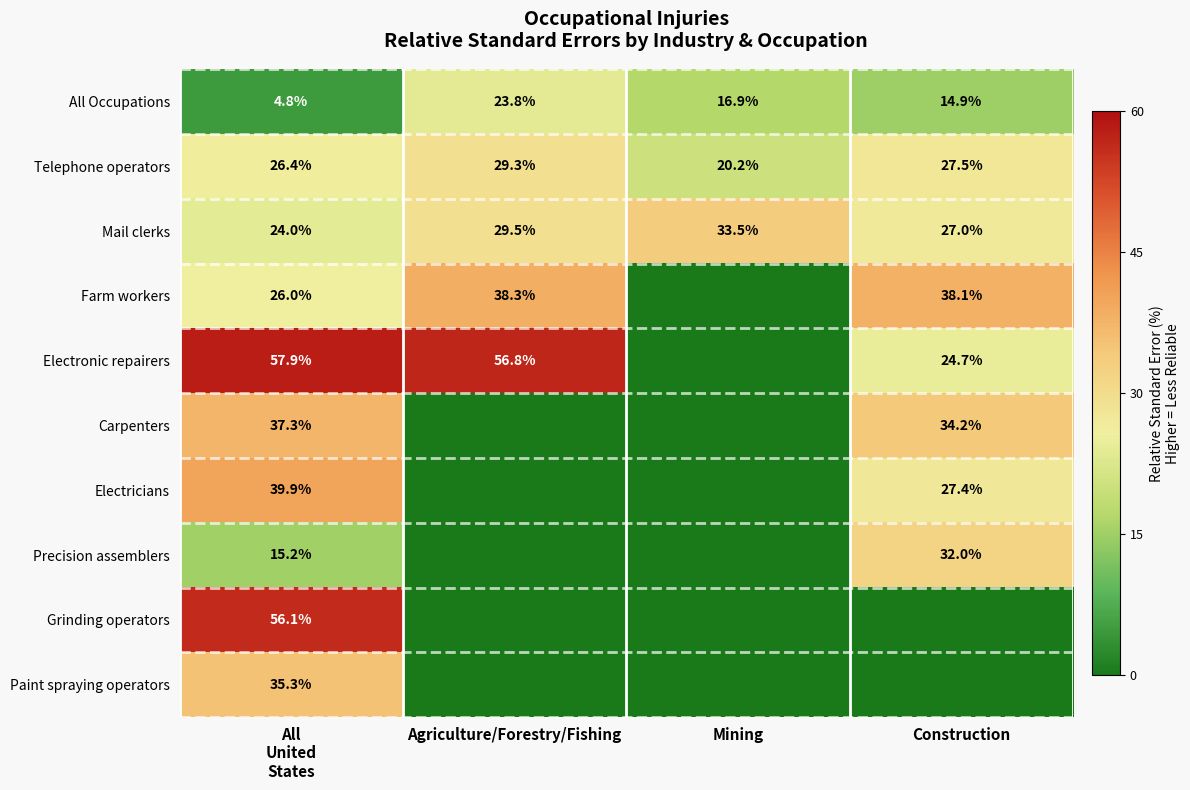

At which label does All Occupations first exceed 16?

Agriculture/Forestry/Fishing